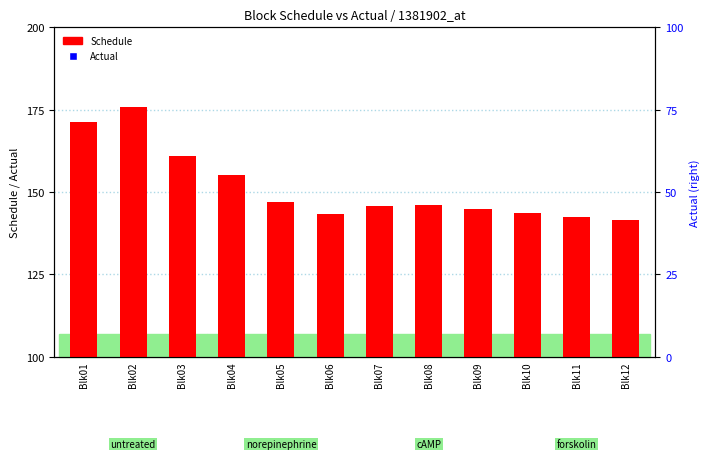

At which category is the sum across all series the highest?

Blk02